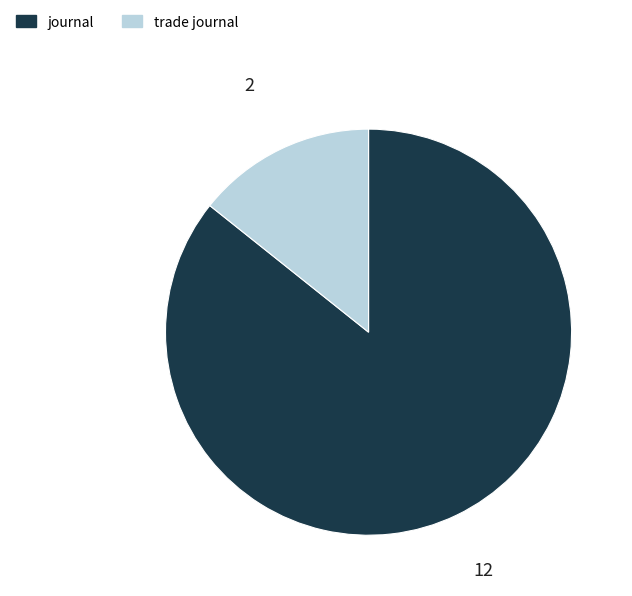

Is the sum of trade journal and journal greater than half?

Yes